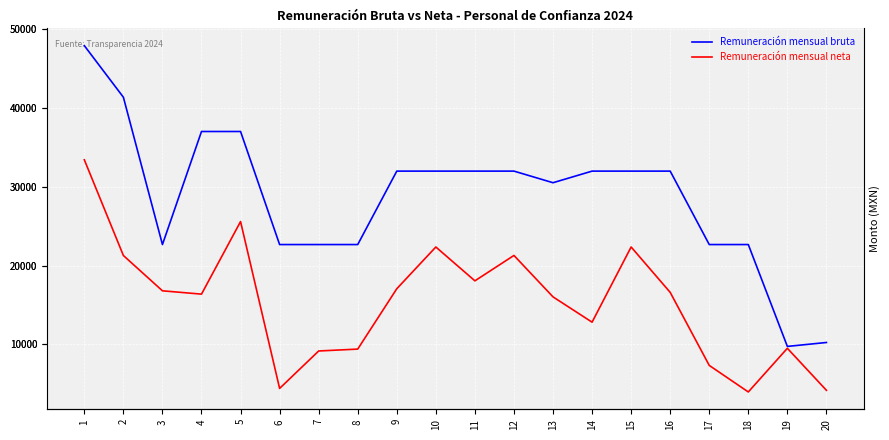

True or false: Remuneración mensual neta and Remuneración mensual bruta cross at least once.

False